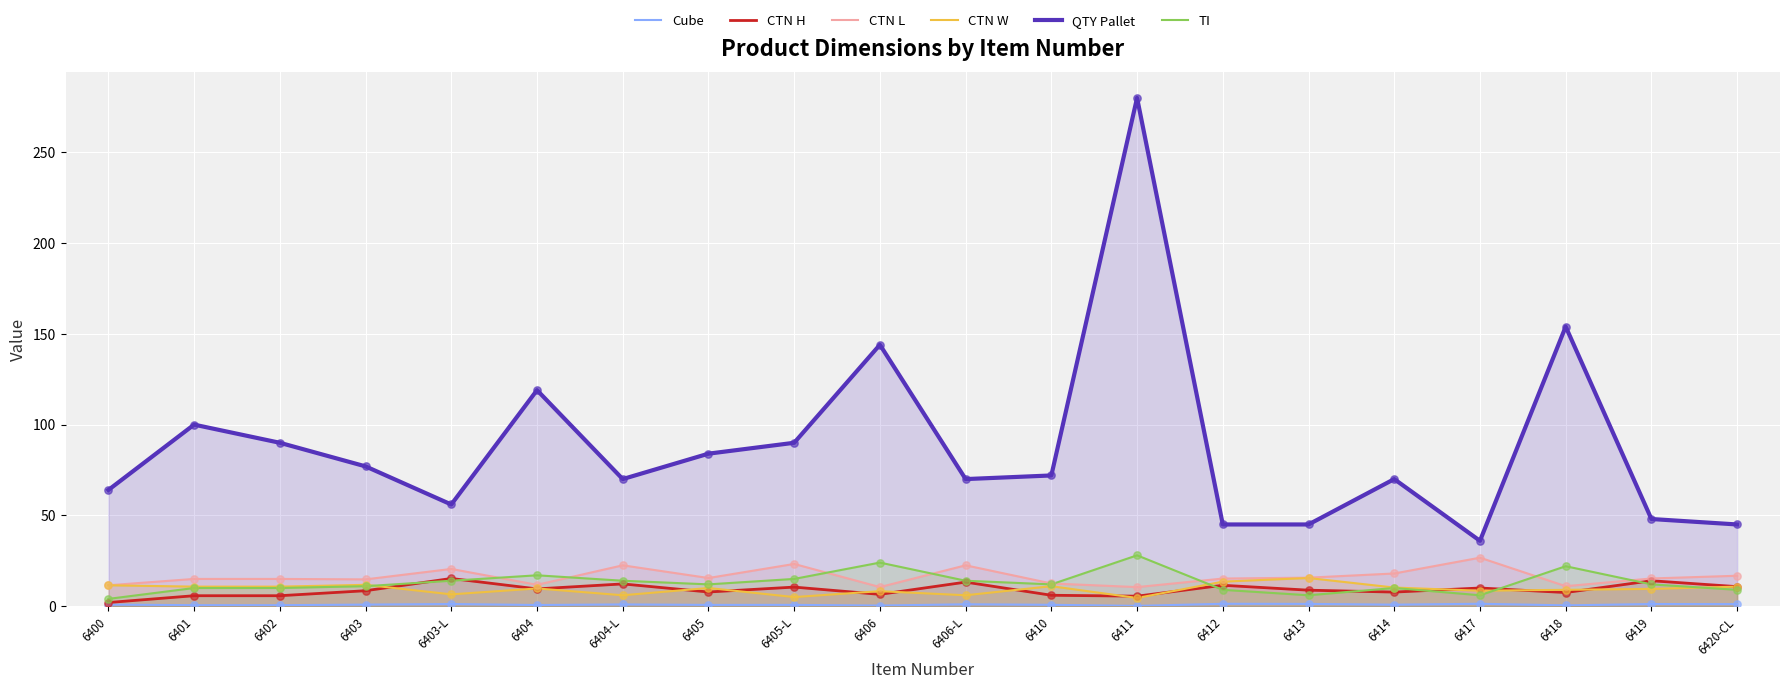

Which series has the largest Y range (max minus min)?

QTY Pallet